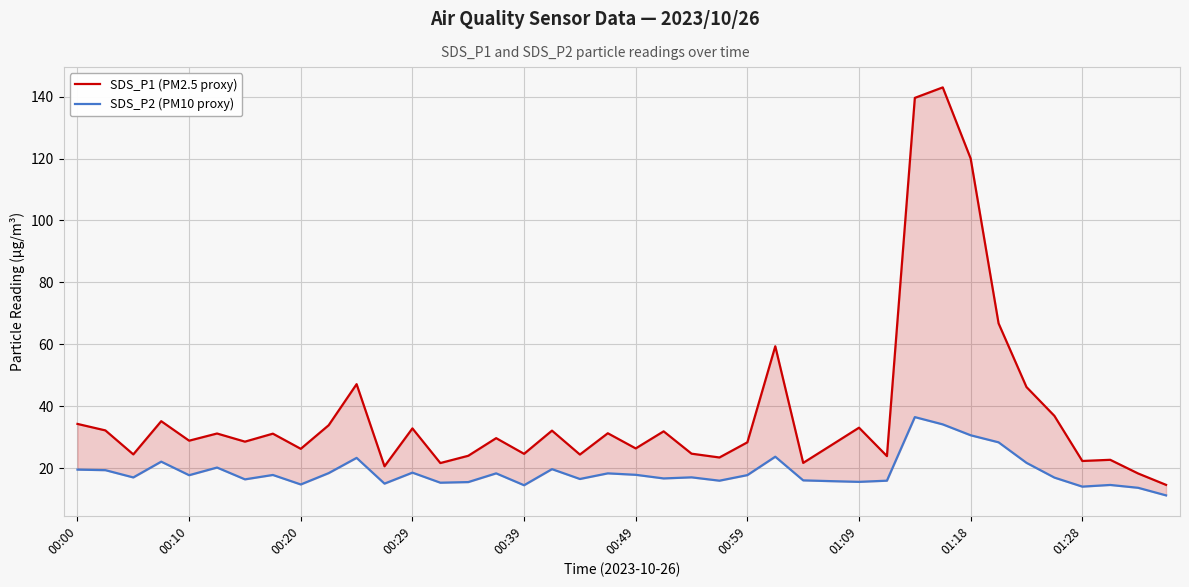

True or false: SDS_P1 (PM2.5 proxy) and SDS_P2 (PM10 proxy) intersect in this chart.

False